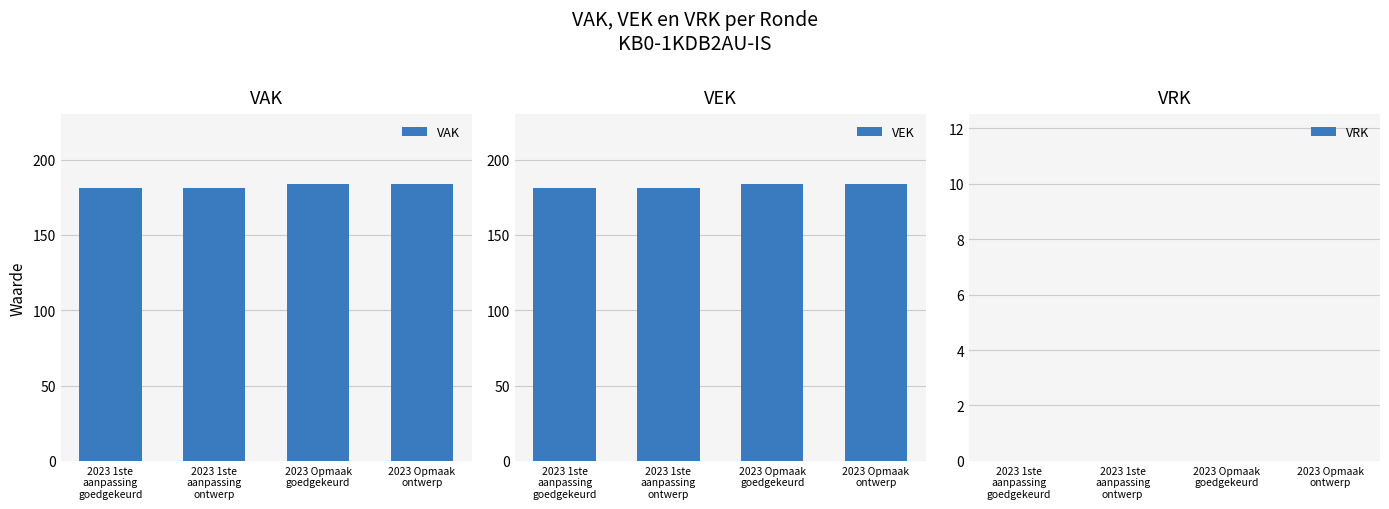

Reading left to right, transcribe all the data shown in this chart.

VAK: 181	181	184	184
VEK: 181	181	184	184
VRK: 0	0	0	0